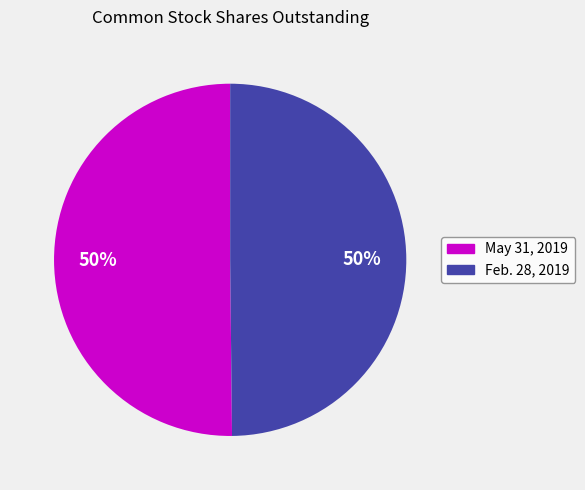

Count the number of slices in the pie.

2